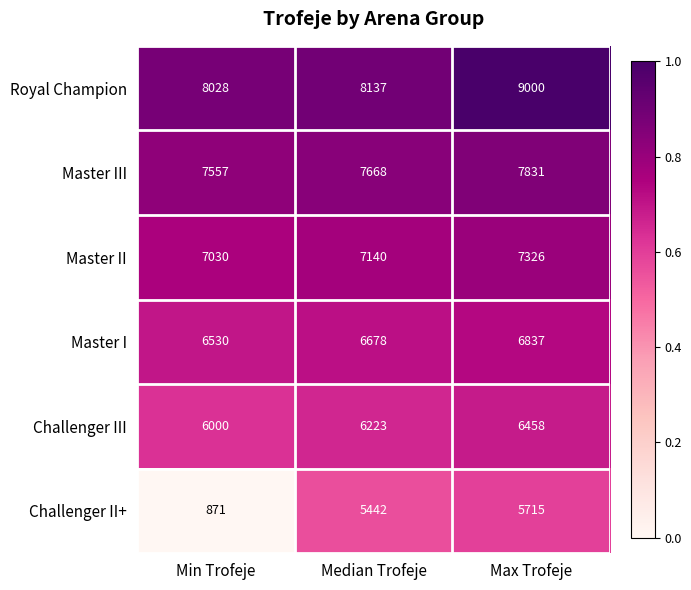

At which label is Challenger II+ closest to 3293?

Median Trofeje